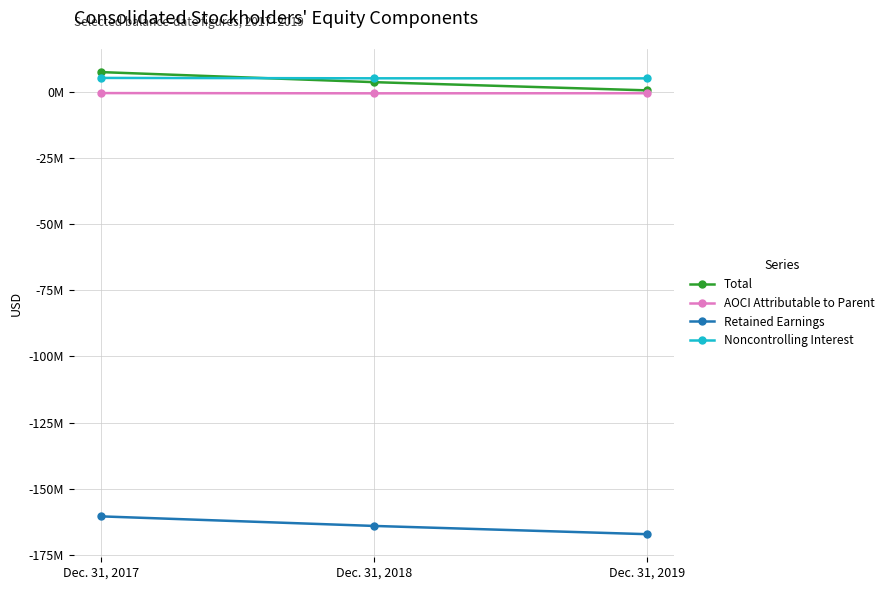

The value of Total at Dec. 31, 2019 is 186893. True or false?

False